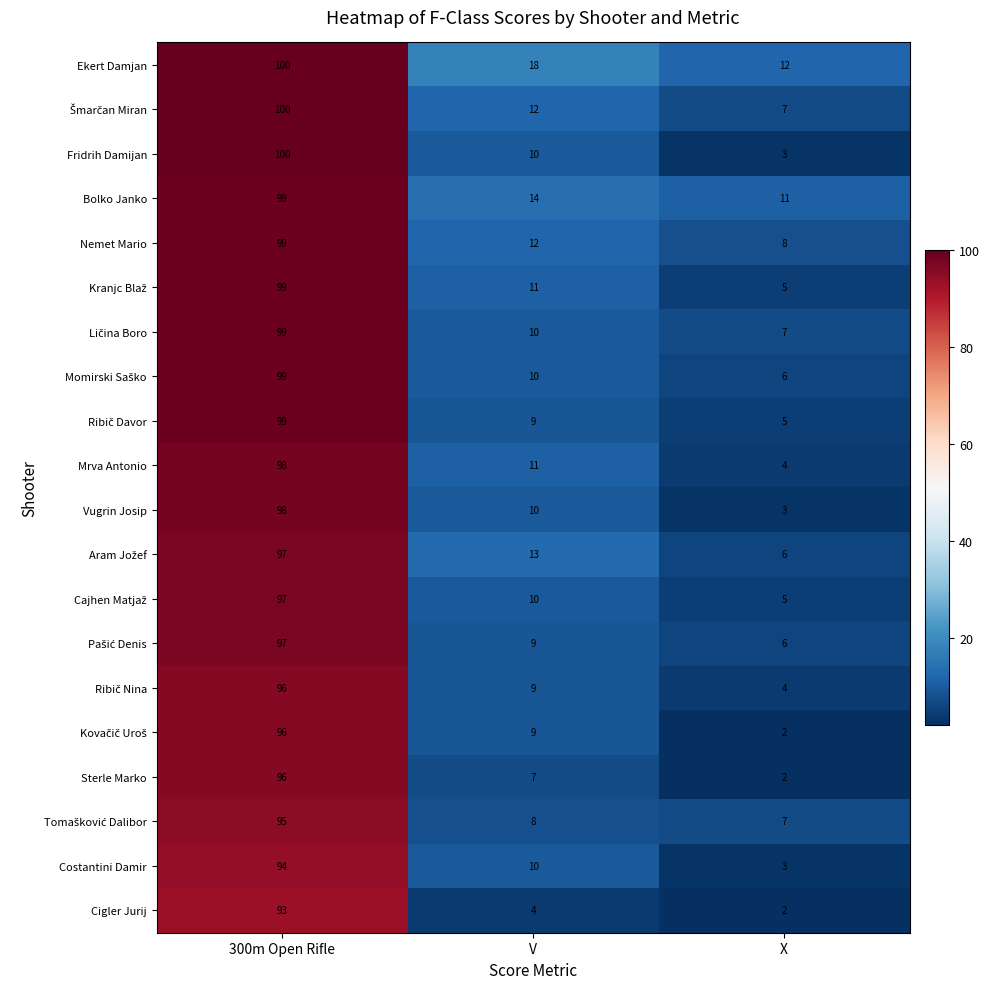

The value of Nemet Mario at V is 12. True or false?

True